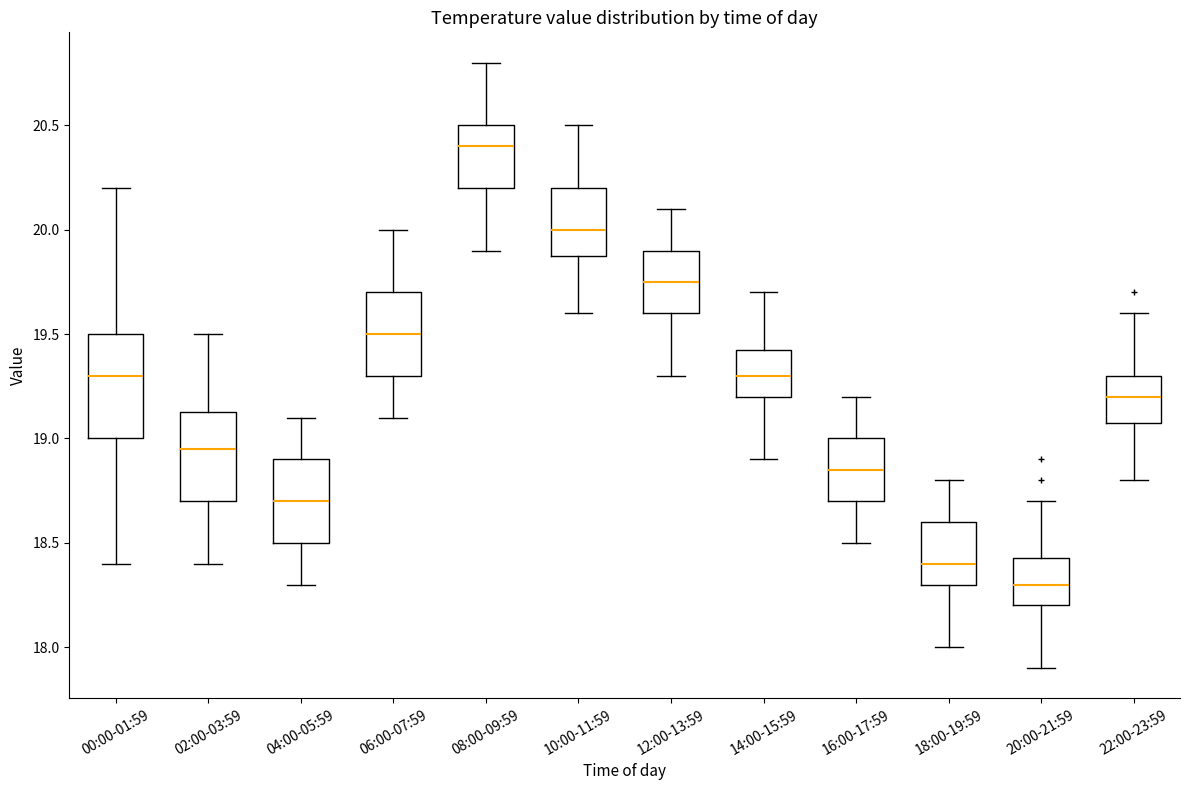

Which box has the lowest median line?

20:00-21:59